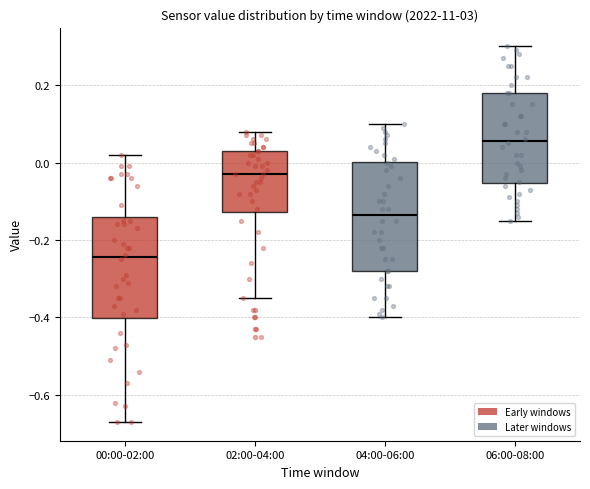

Reading left to right, transcribe this box plot: for each box, give where its median line is, the range the box spans, and where its two whiskers end, as read against the y-axis. The values are not printed on the chart, so give them approximately, as read against the axis.

00:00-02:00: median -0.24, box -0.40 to -0.14, whiskers -0.66 to 0.02
02:00-04:00: median -0.02, box -0.12 to 0.04, whiskers -0.34 to 0.08
04:00-06:00: median -0.14, box -0.28 to 0.00, whiskers -0.40 to 0.10
06:00-08:00: median 0.06, box -0.06 to 0.18, whiskers -0.14 to 0.30